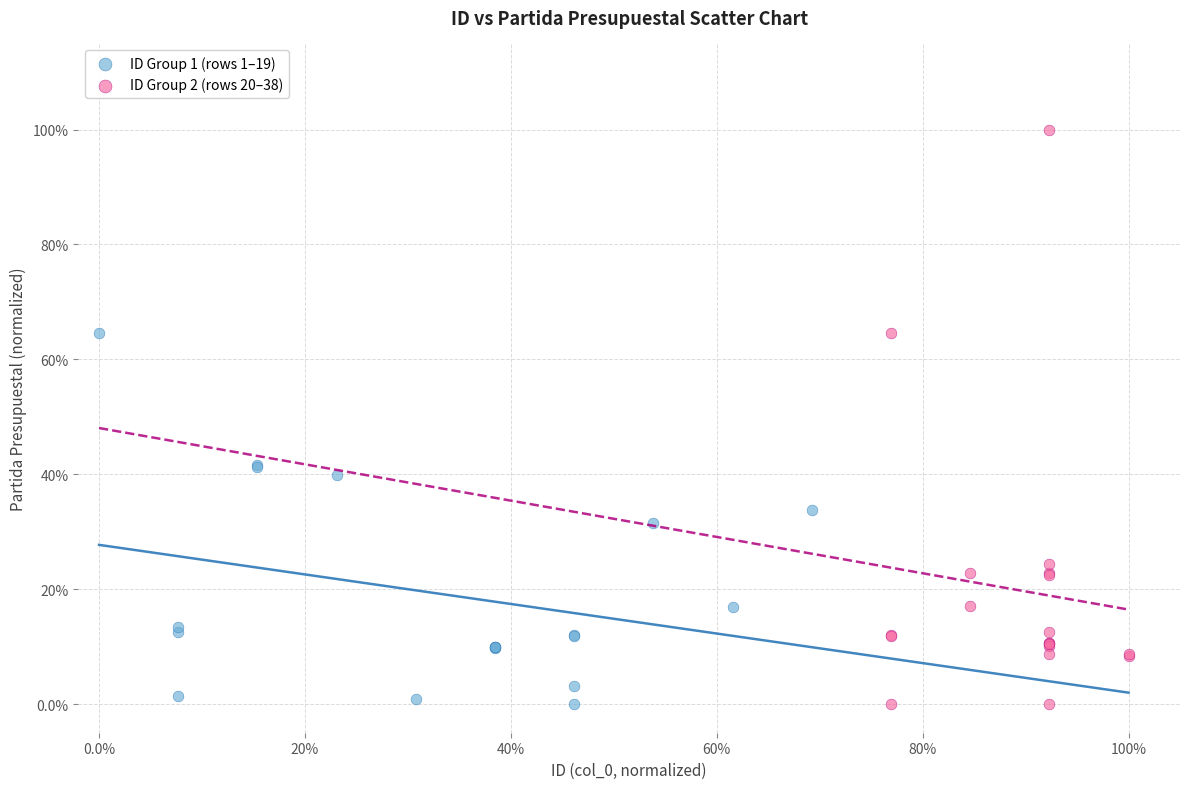

What are all the series names shown in the legend?

ID Group 1 (rows 1–19), ID Group 2 (rows 20–38)